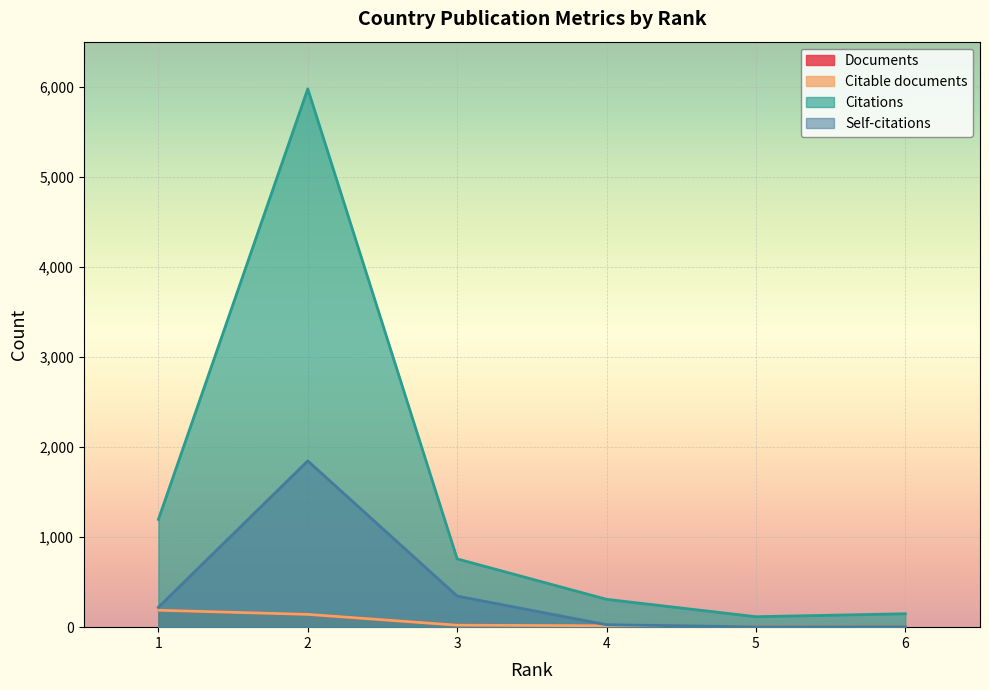

What is the difference between the highest and lowest values at 1?

1008